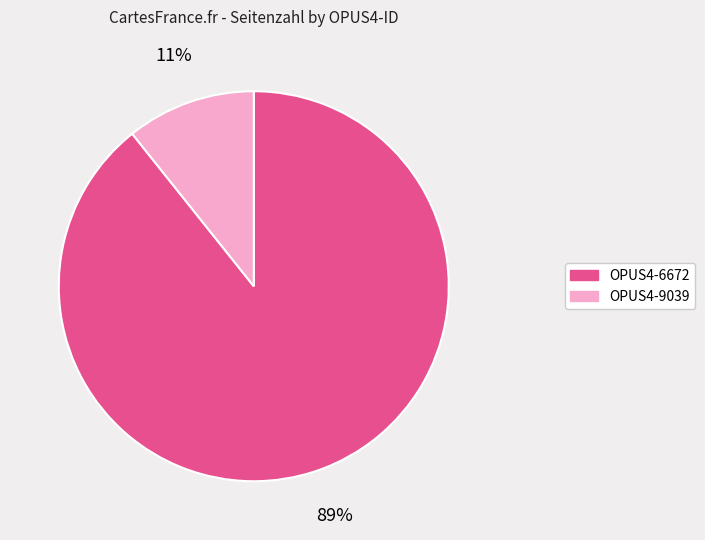

Count the number of slices in the pie.

2